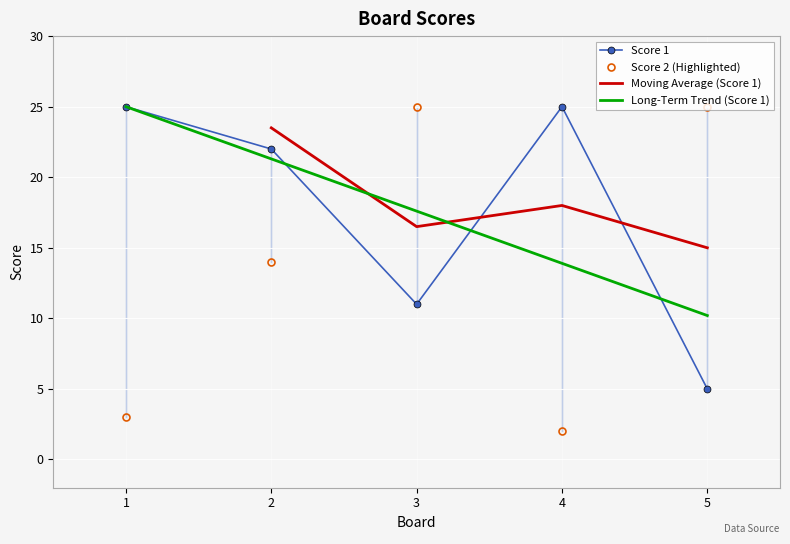

True or false: Score 2 and Score 1 intersect in this chart.

True